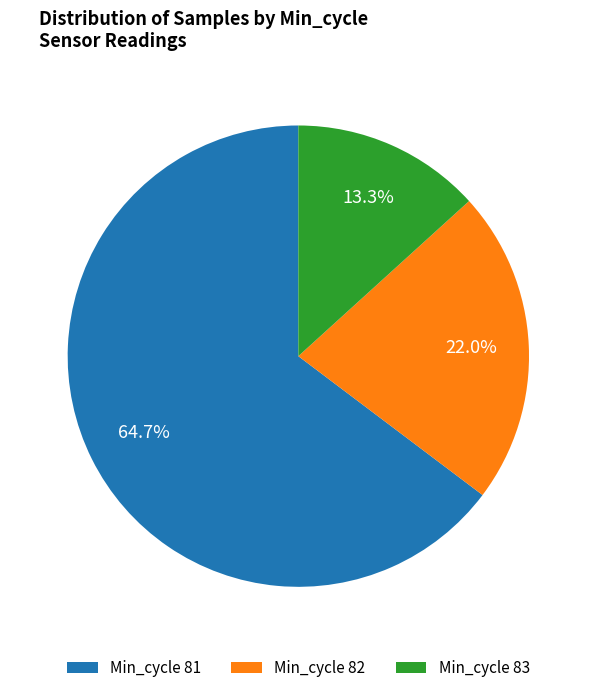

Which slice is the largest?

Min_cycle 81